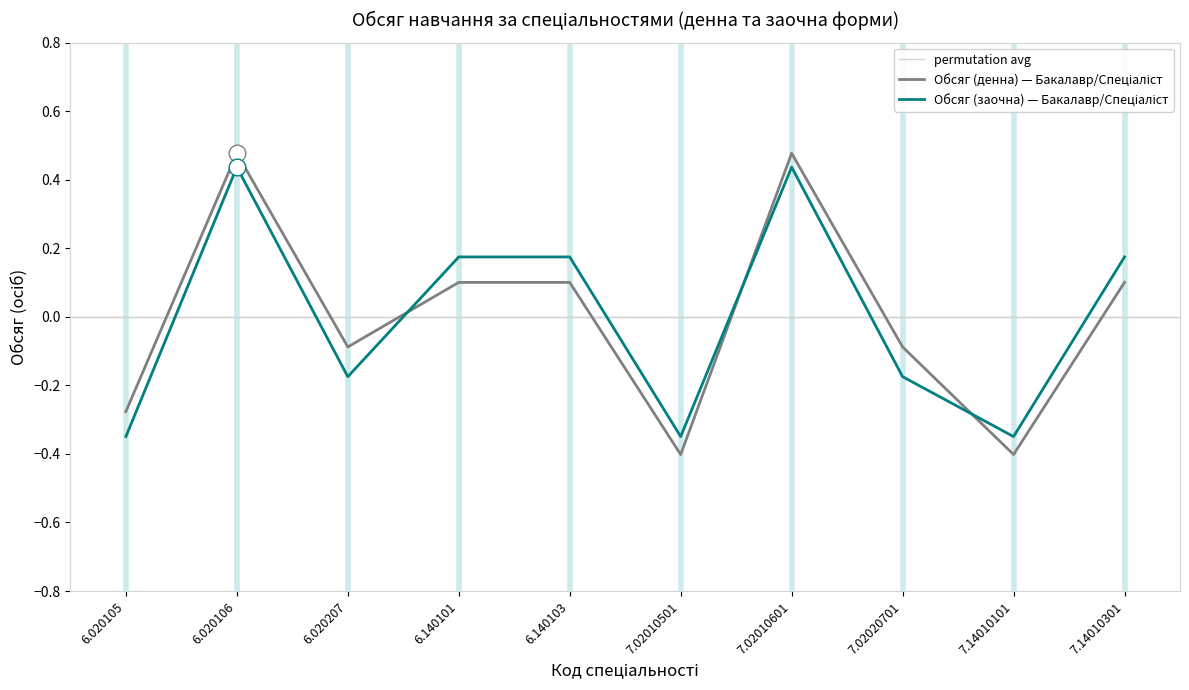

Which series ends up on top after the final intersection of Обсяг (денна) and Обсяг (заочна)?

Обсяг (заочна)